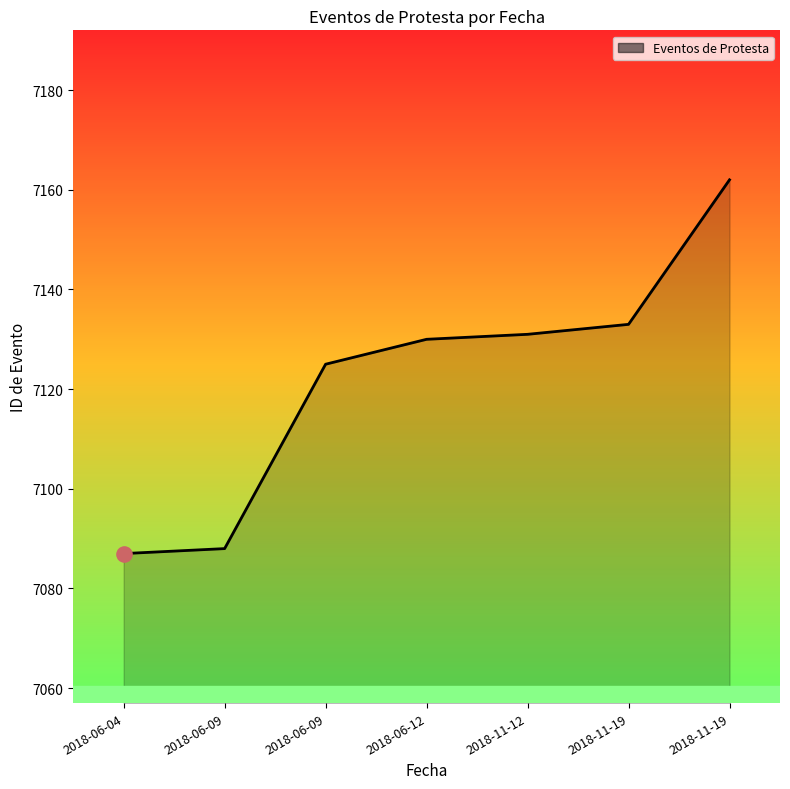

What is the change in value from 2018-06-04 to 2018-06-09?

+1